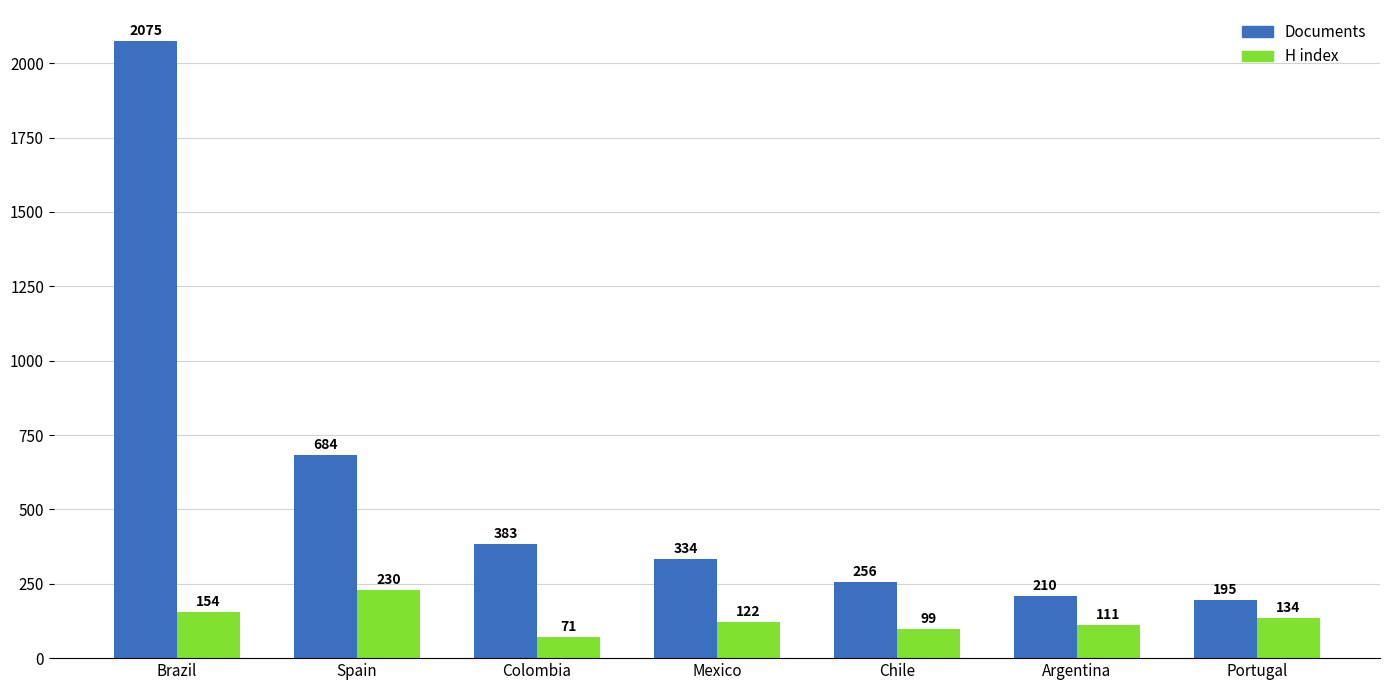

How many categories are shown in the chart?

7